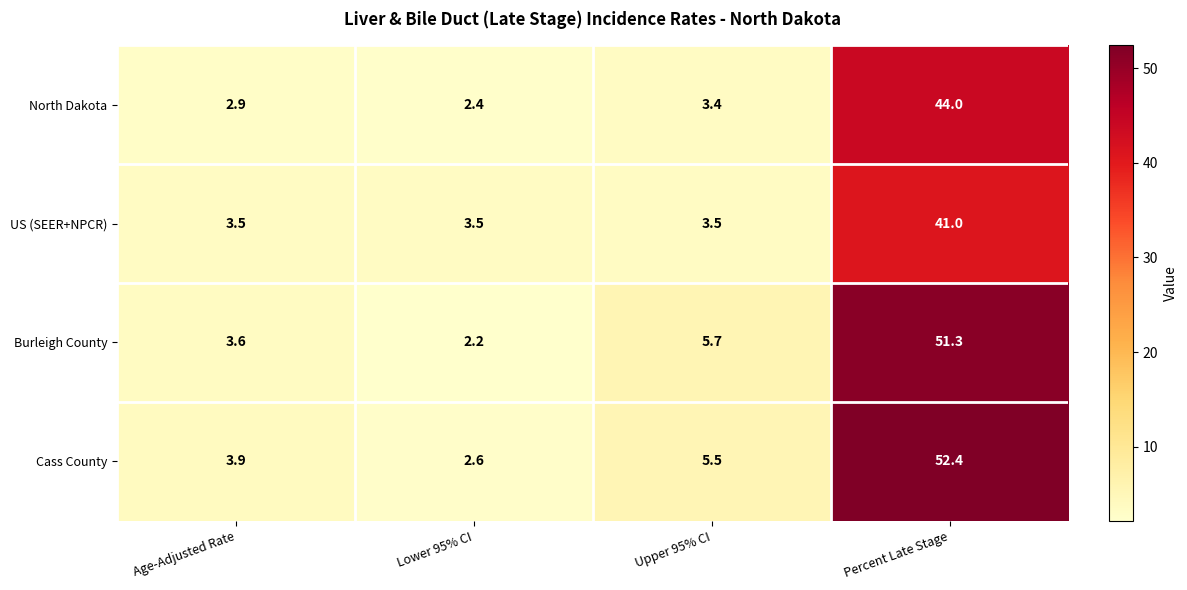

Between Lower 95% CI and Upper 95% CI, which series saw the biggest shift?

Burleigh County